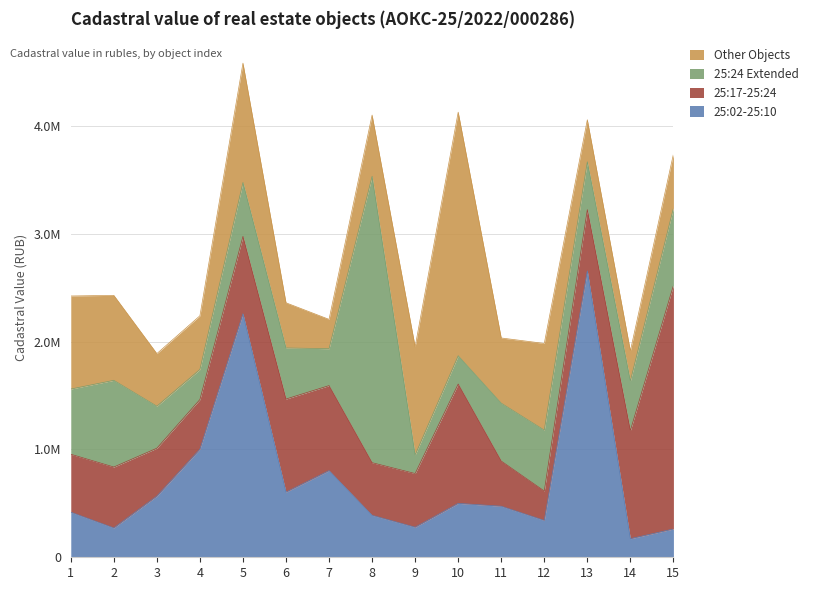

At which category does 25:17-25:24 reach its first local peak?

2